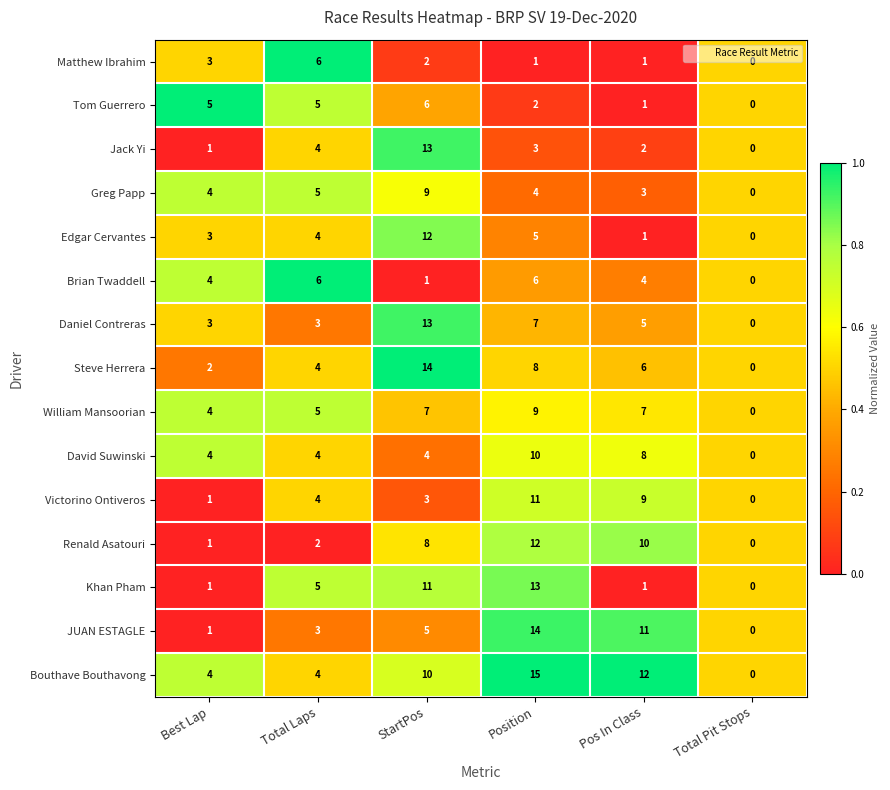

At which category does the chart reach its minimum across all series?

Total Pit Stops